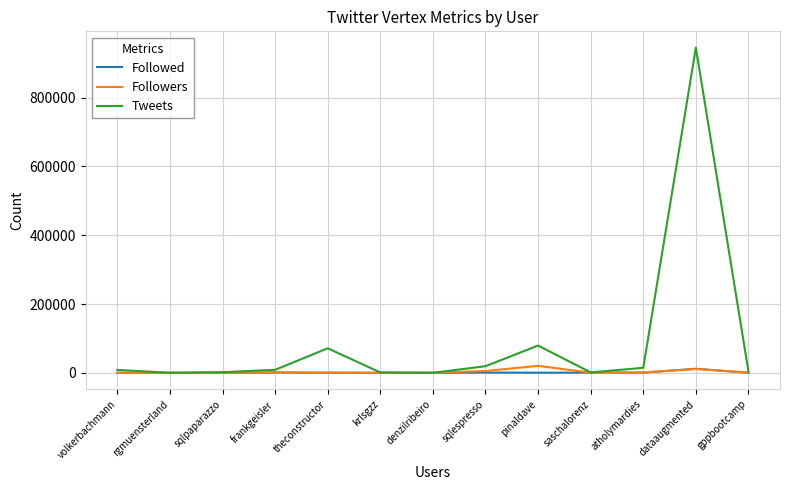

Which series has the largest total across all categories?

Tweets